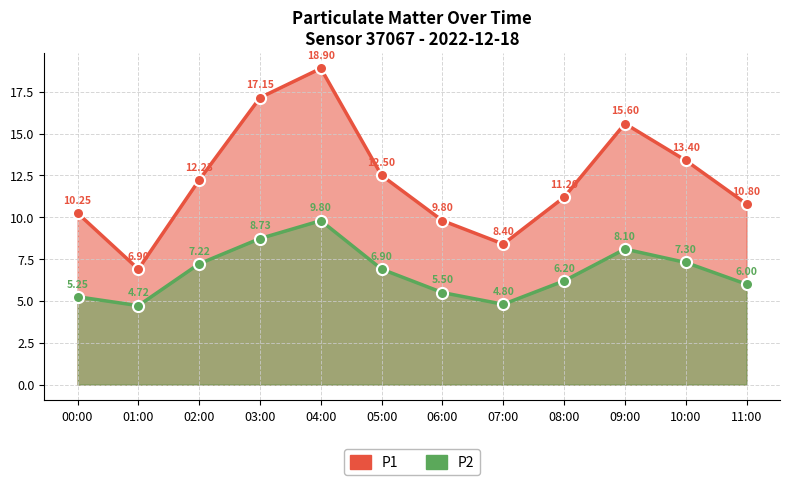

Which series has the largest total across all categories?

P1